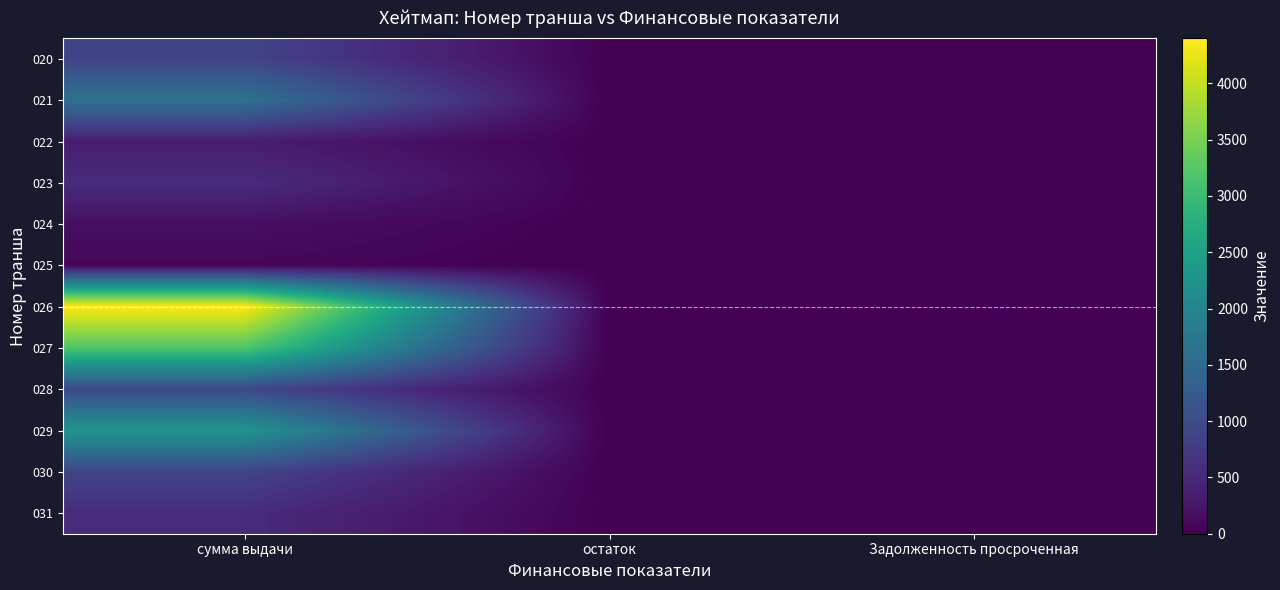

Which series has the largest total across all categories?

026